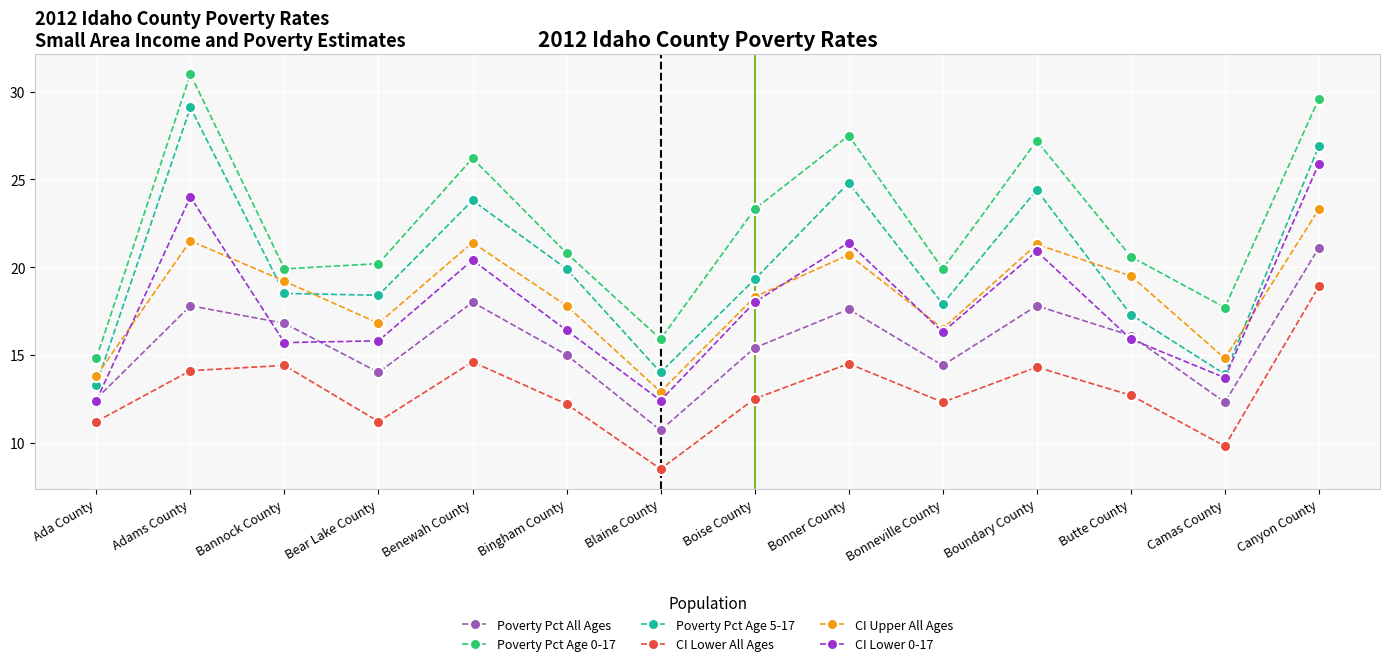

What is the total value across all series at Camas County?

82.2